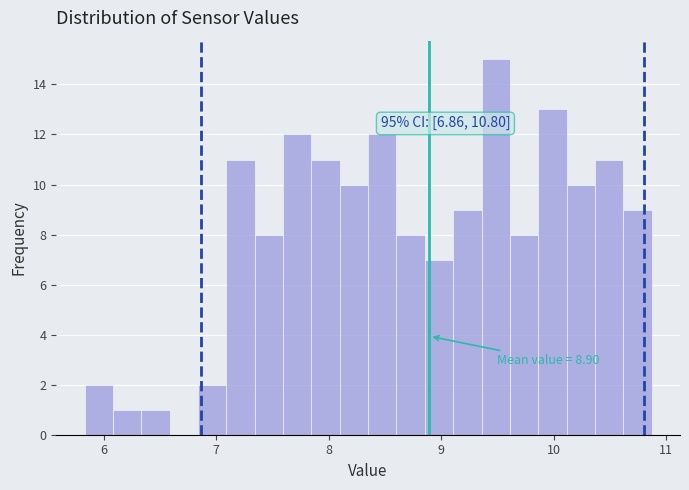

Read against the x-axis, roughly where is the centre of the tallest bar?

9.5